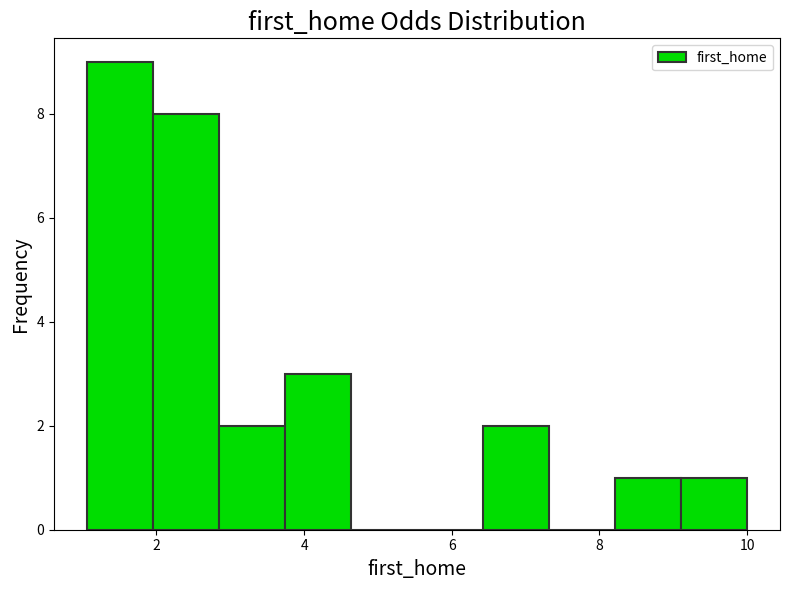

Over which range of the x-axis is the bar tallest?

1.0 to 2.0